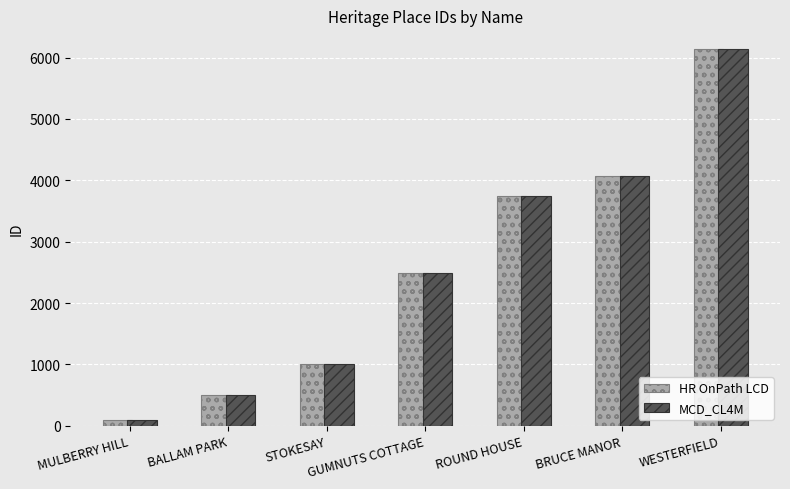

What is the value of the HR OnPath LCD bar at the 3rd from the left?

1015